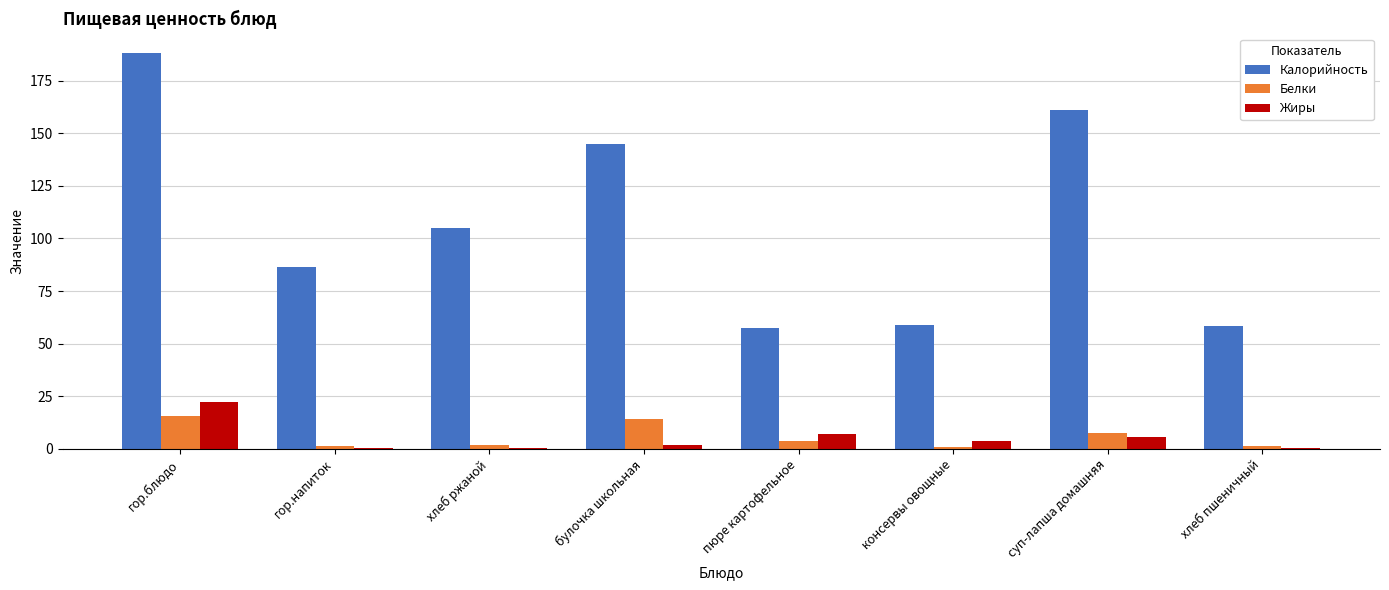

Which series has the largest total across all categories?

Калорийность